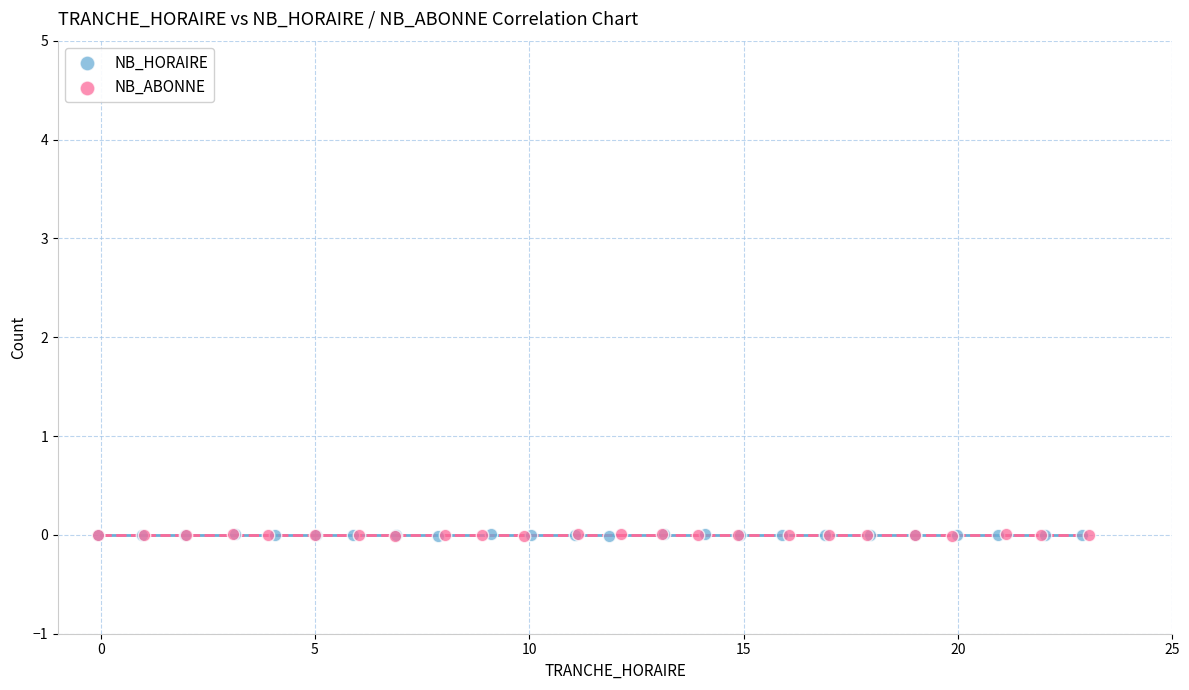

What are all the series names shown in the legend?

NB_HORAIRE, NB_ABONNE